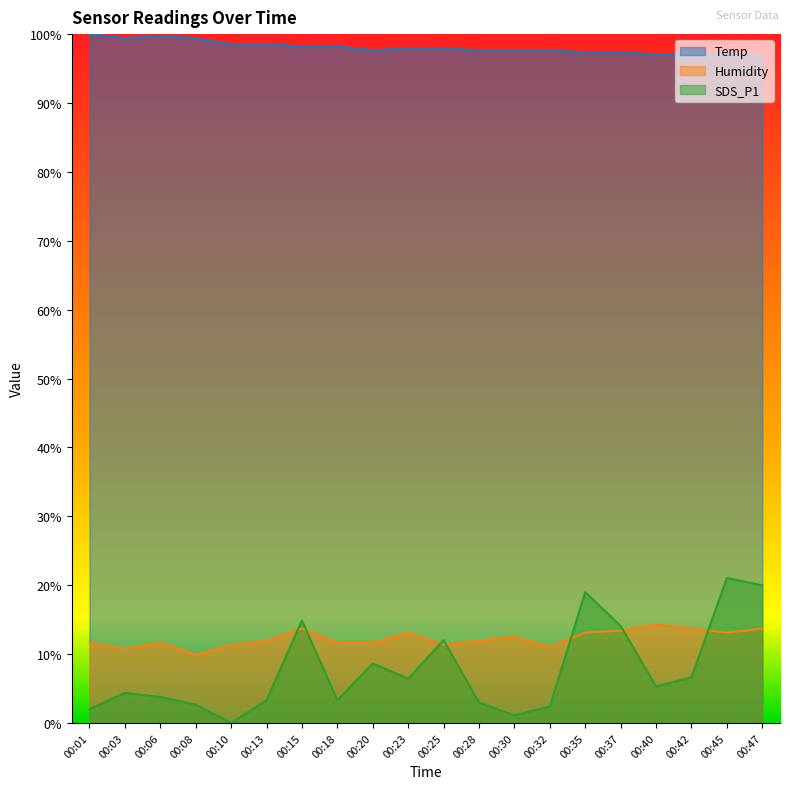

At which label does Humidity reach its peak?

00:40